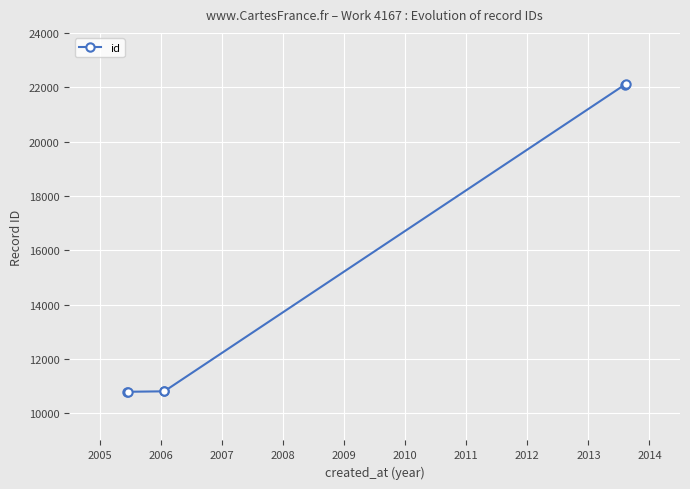

What is the difference between the maximum and minimum values?

11323